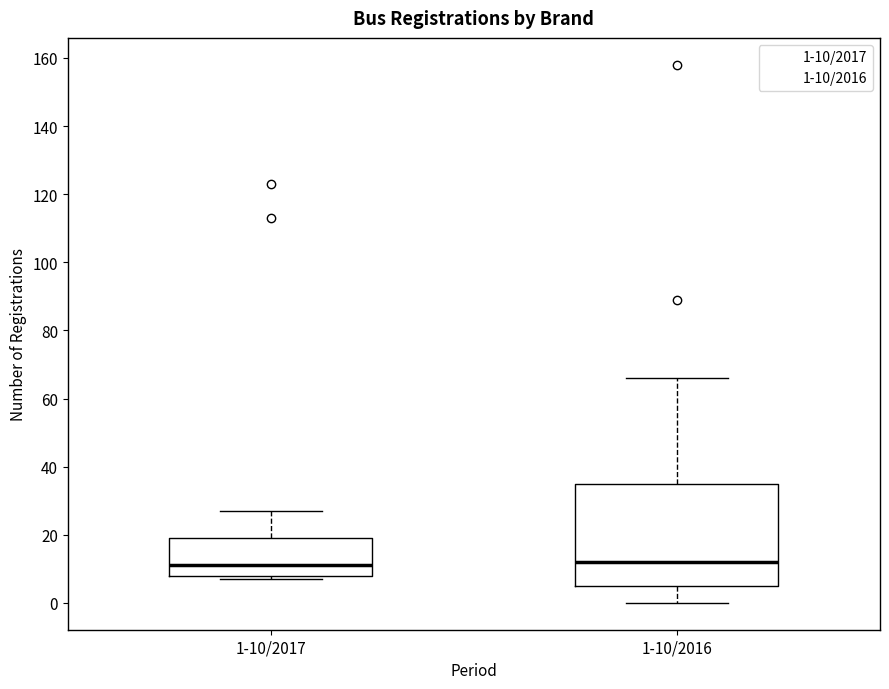

Which box is the tallest, from its lower edge to its upper edge?

1-10/2016